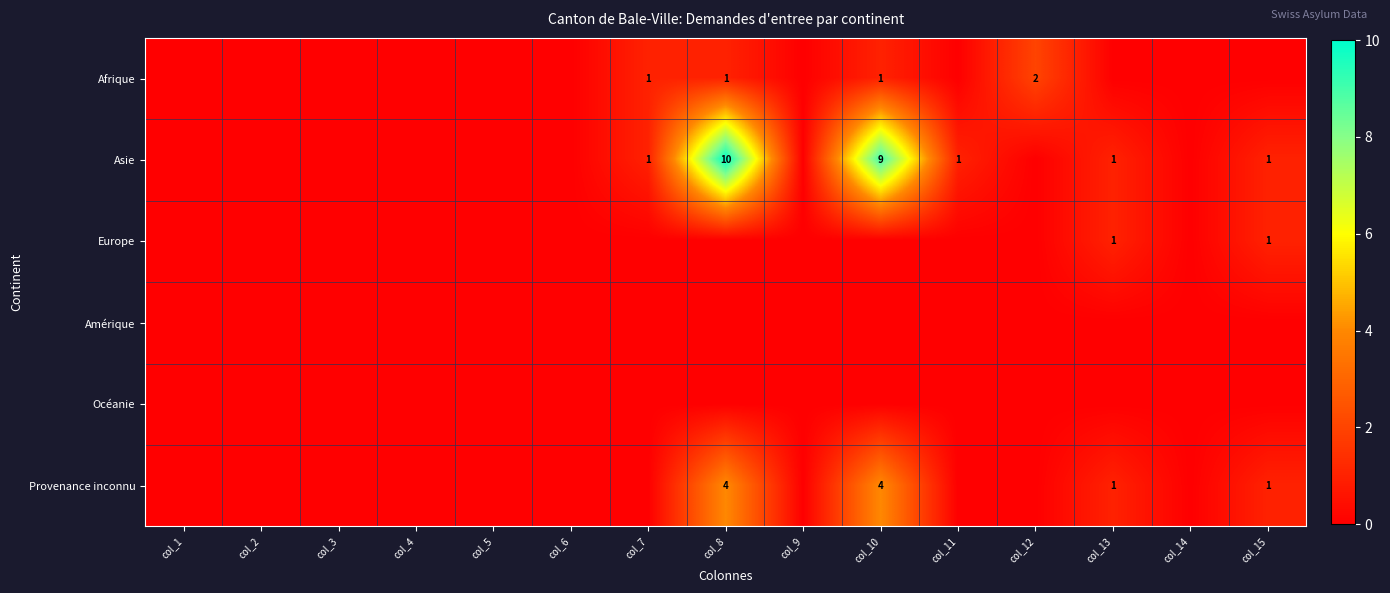

True or false: Provenance inconnu has a value of 1 at col_13.

True